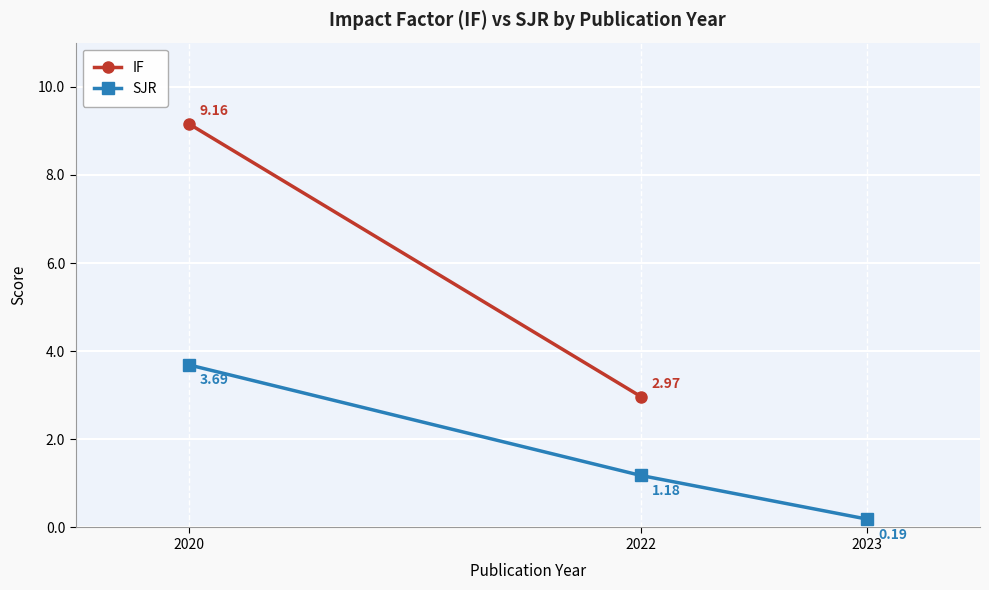

List the labels in order of SJR value, largest first.

2020, 2022, 2023